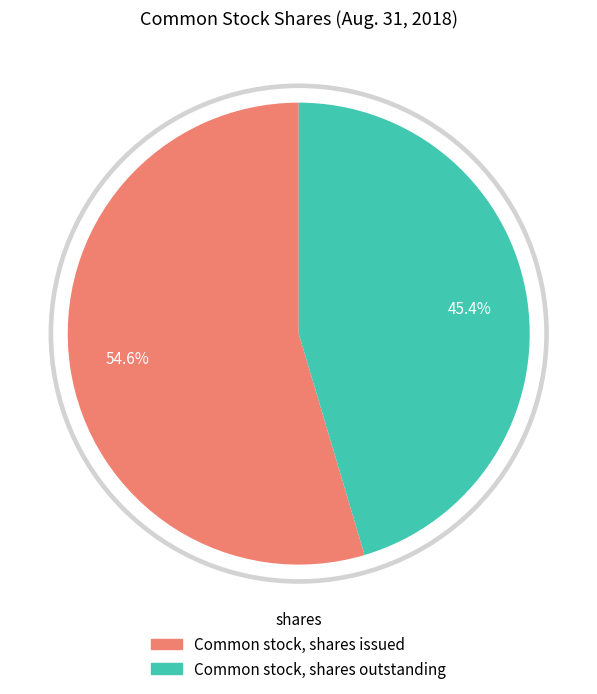

Rank the categories by value from lowest to highest.

Common stock, shares outstanding, Common stock, shares issued